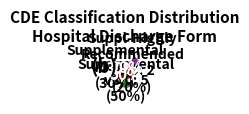

What percentage is the C21666 slice, to the nearest percent?

4%